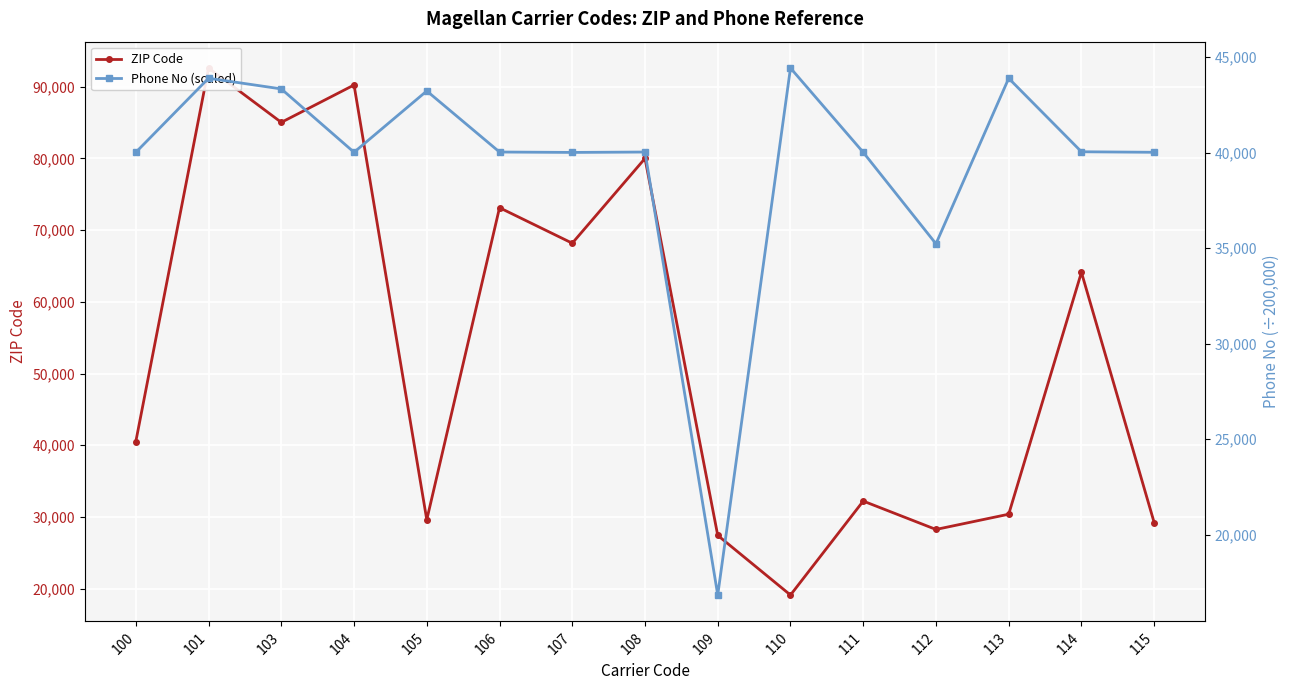

List the series in order of their overall mean, highest first.

ZIP Code, Phone No (scaled)